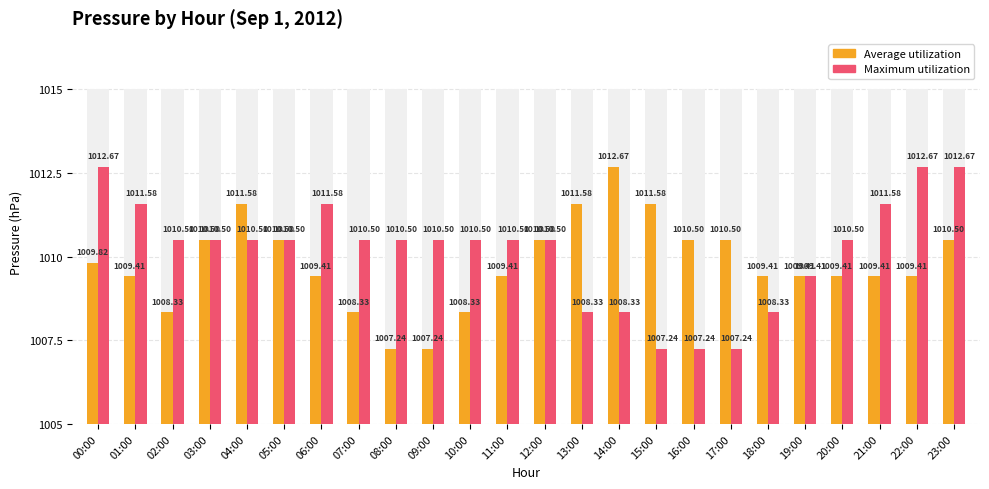

Rank the series by their maximum value, from highest to lowest.

Average utilization, Maximum utilization